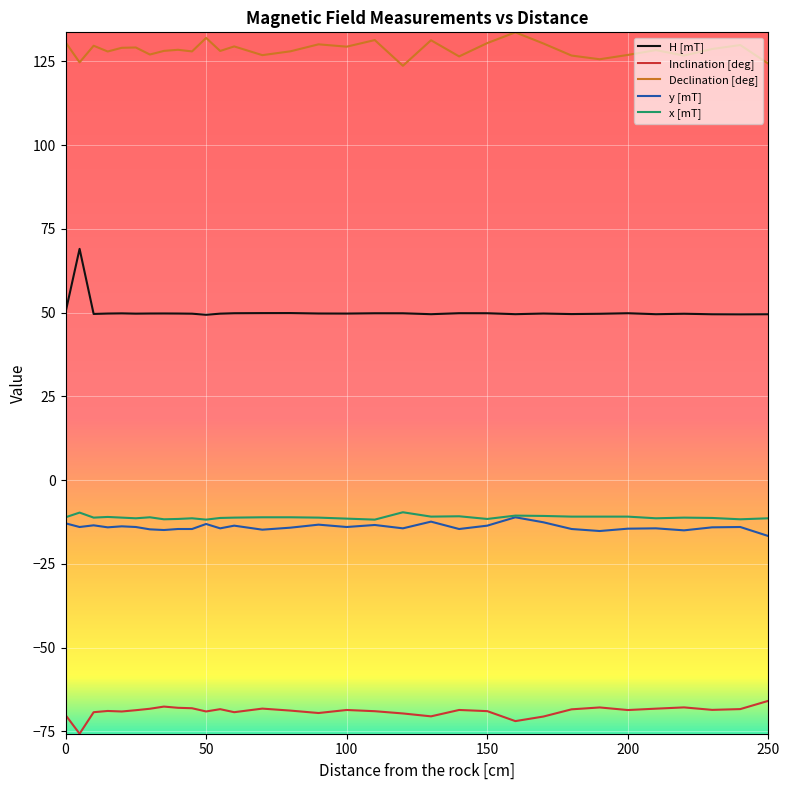

True or false: y [mT] and Inclination [deg] intersect in this chart.

False